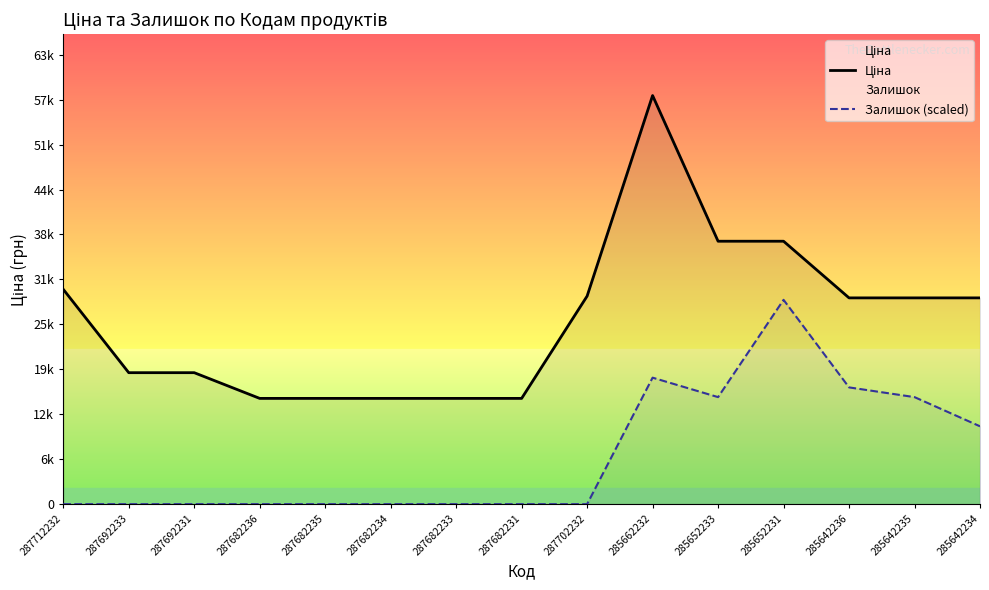

What is the sum of all Залишок (scaled) values?

105019.4